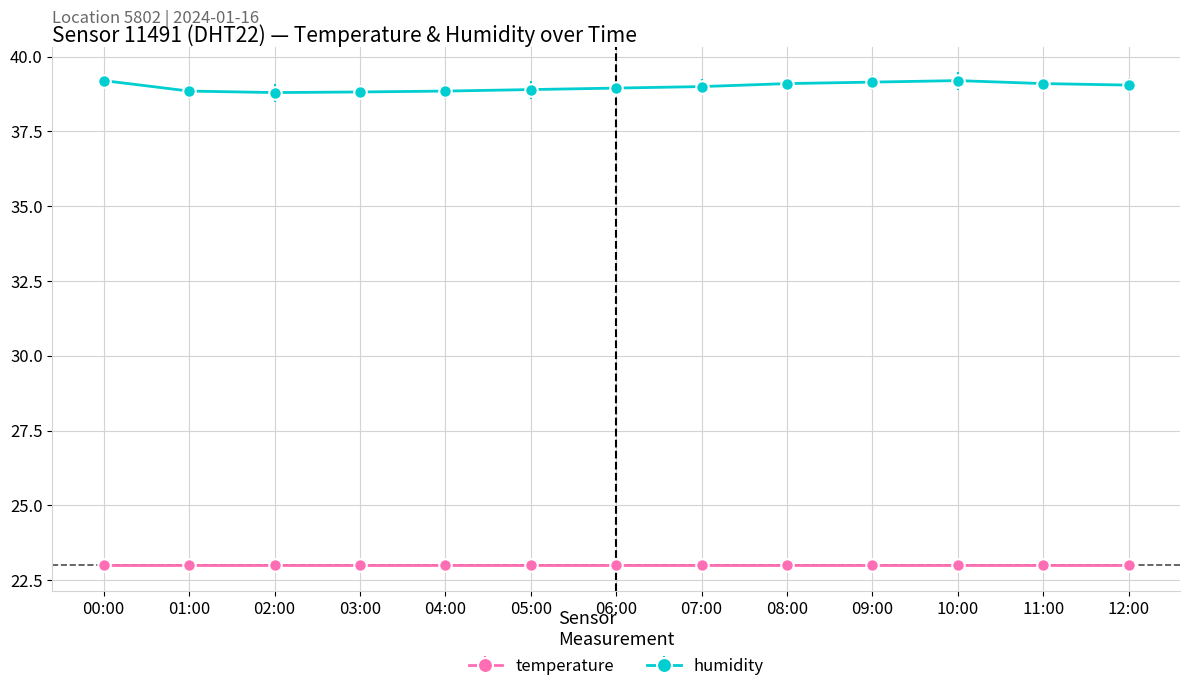

Is it true that temperature equals 41.1 at 06:00?

False